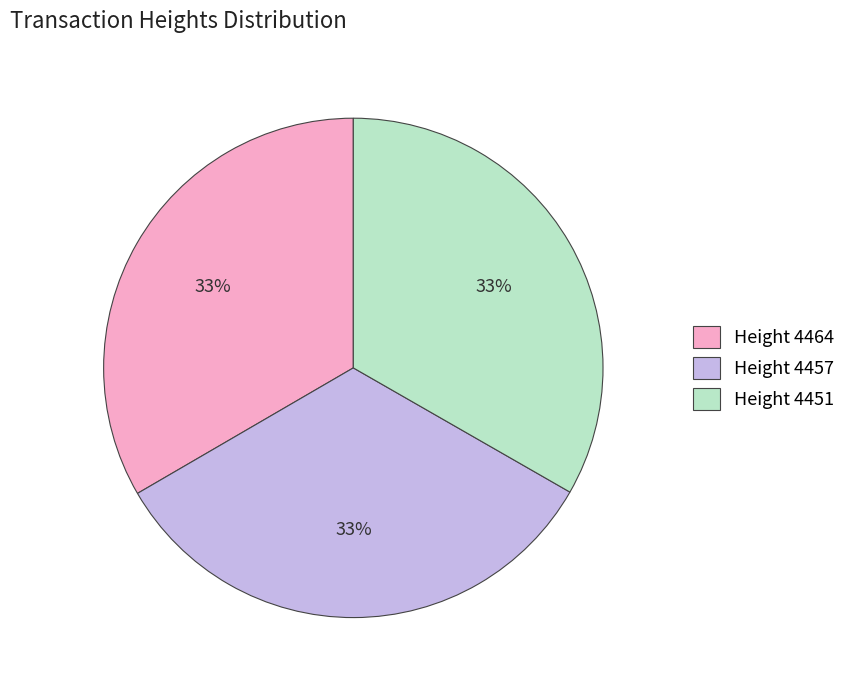

What percentage is the Height 4464 slice, to the nearest percent?

33%